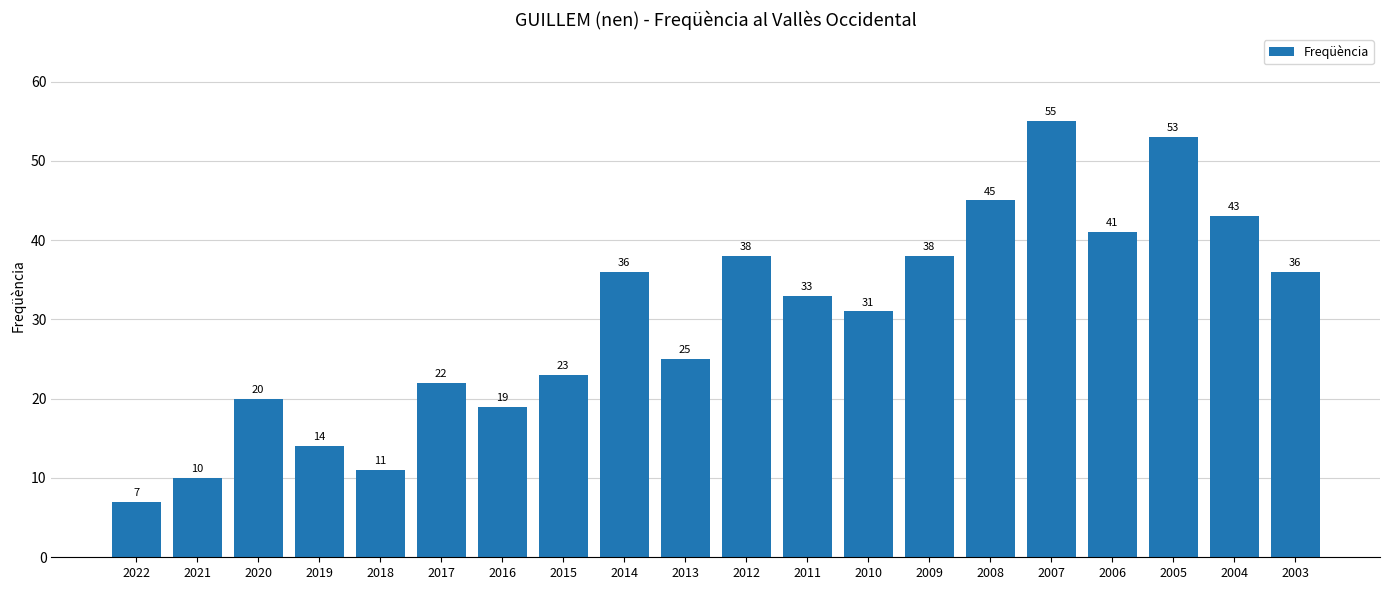

What is the sum of all values?

600